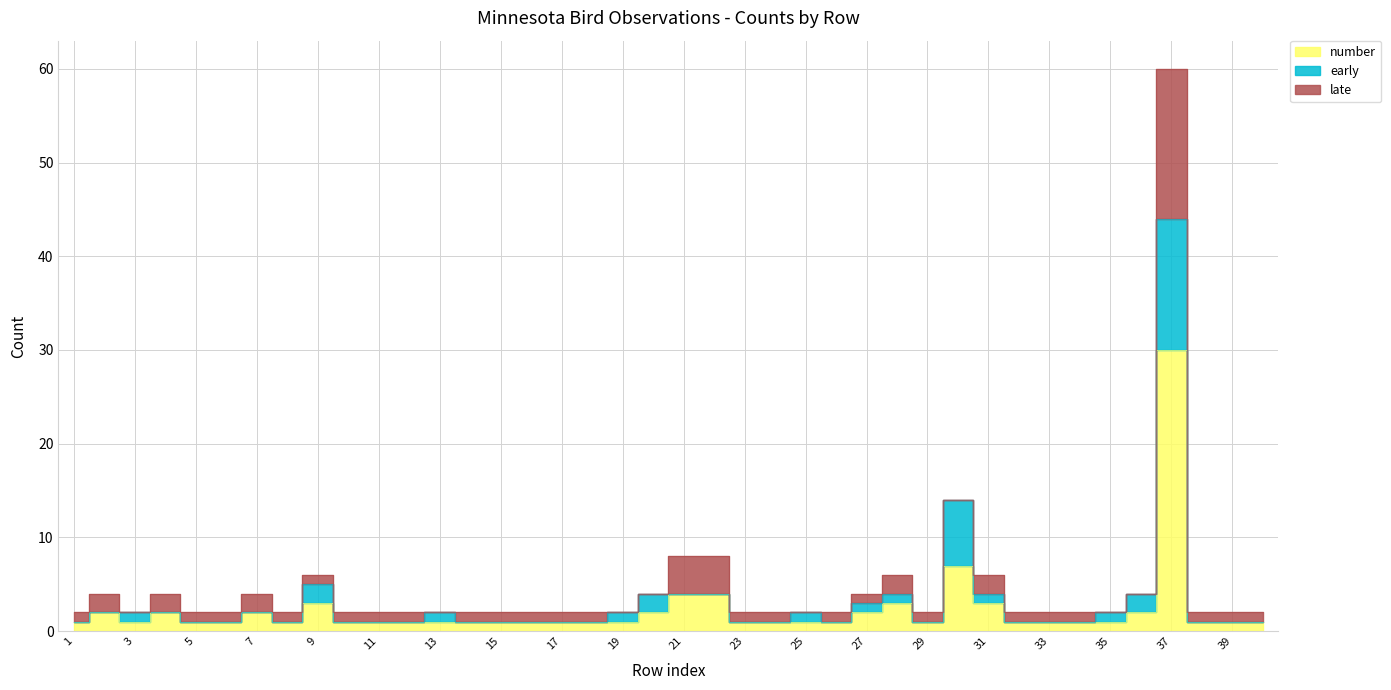

How many values in early are above zero?

13